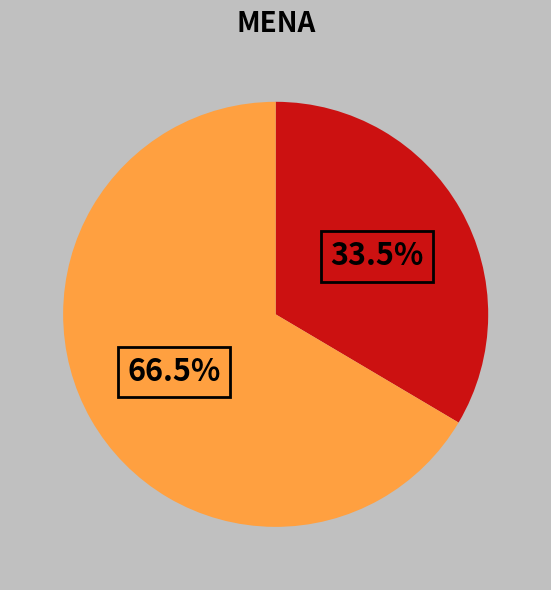

Is there any slice that represents more than half of the pie?

Yes